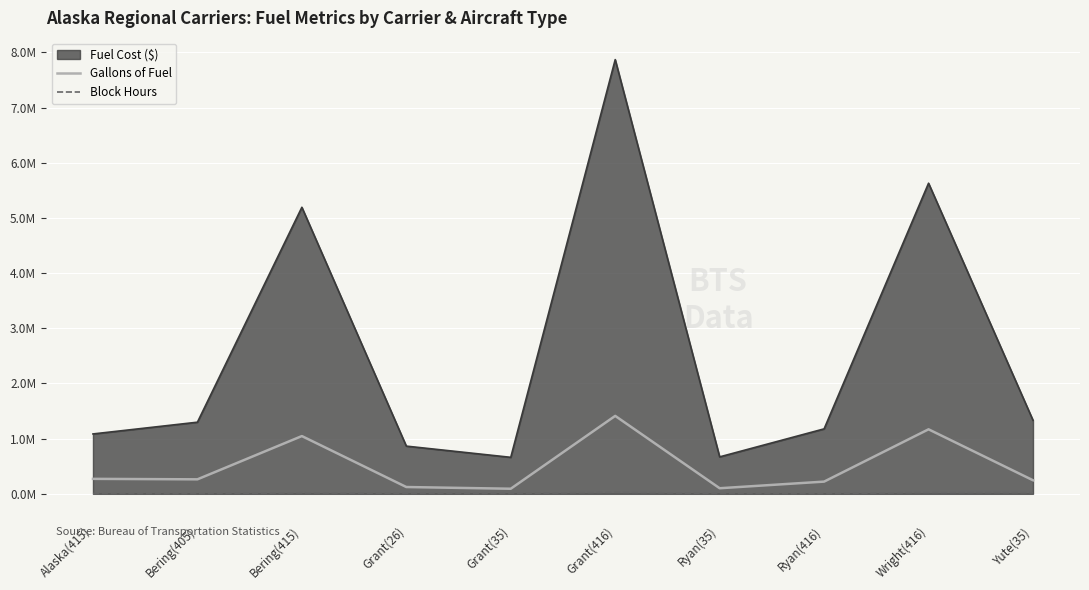

True or false: Block Hours and Gallons of Fuel intersect in this chart.

False